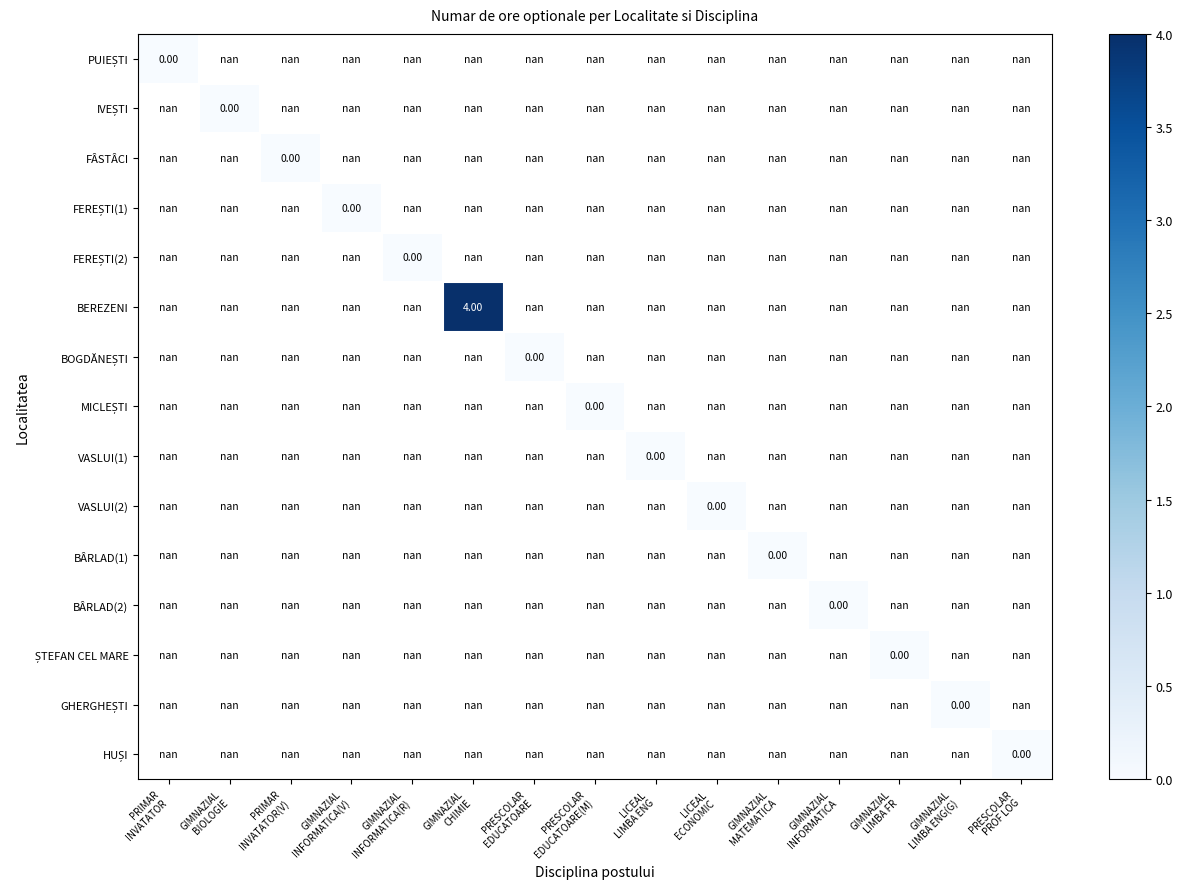

At how many categories does at least one series exceed 1?

1